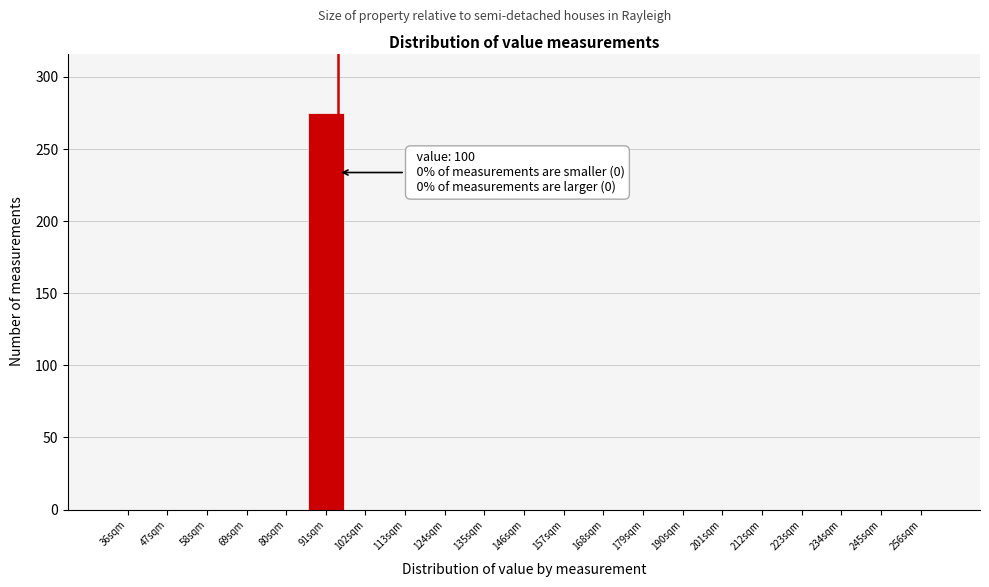

Reading left to right, extract all data points from this chart.

36sqm=0	47sqm=0	58sqm=0	69sqm=0	80sqm=0	91sqm=275	102sqm=0	113sqm=0	124sqm=0	135sqm=0	146sqm=0	157sqm=0	168sqm=0	179sqm=0	190sqm=0	201sqm=0	212sqm=0	223sqm=0	234sqm=0	245sqm=0	256sqm=0